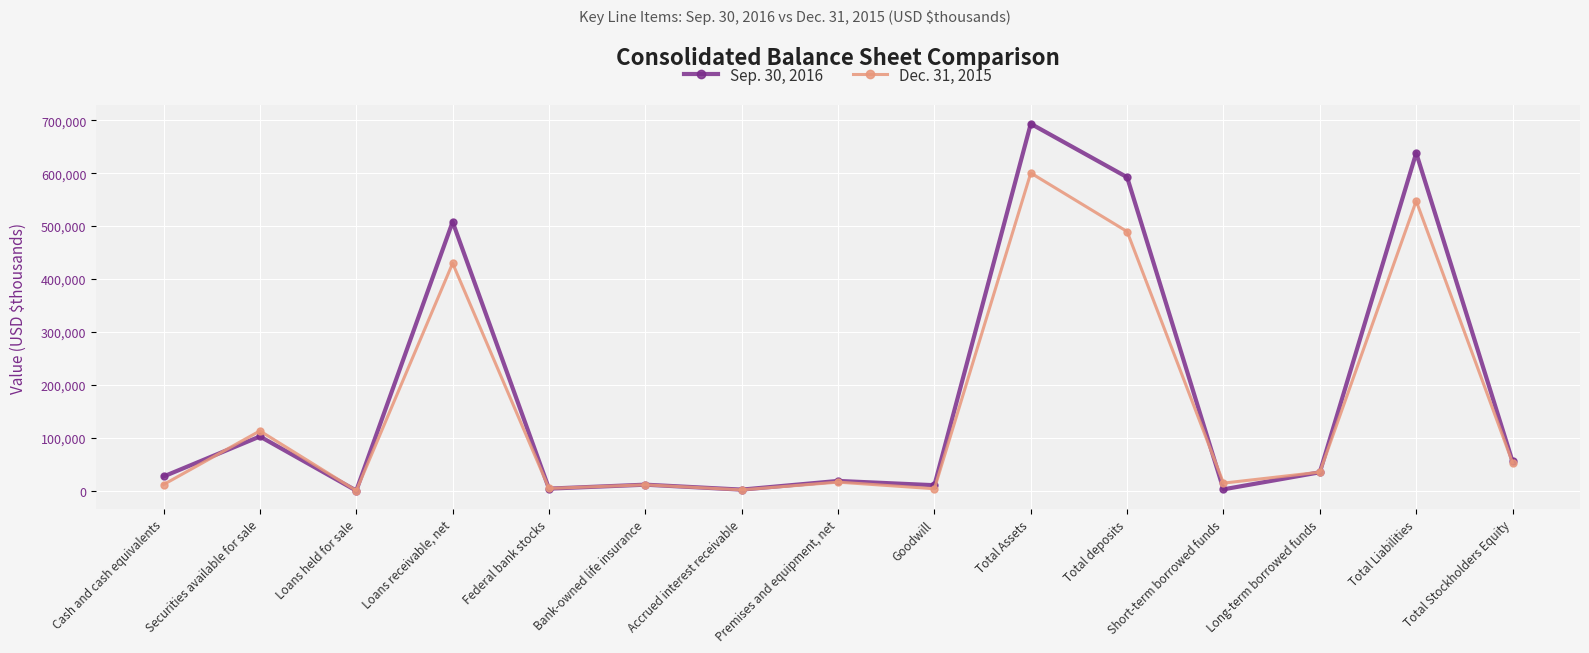

Where do Dec. 31, 2015 and Sep. 30, 2016 first cross each other?

Cash and cash equivalents and Securities available for sale